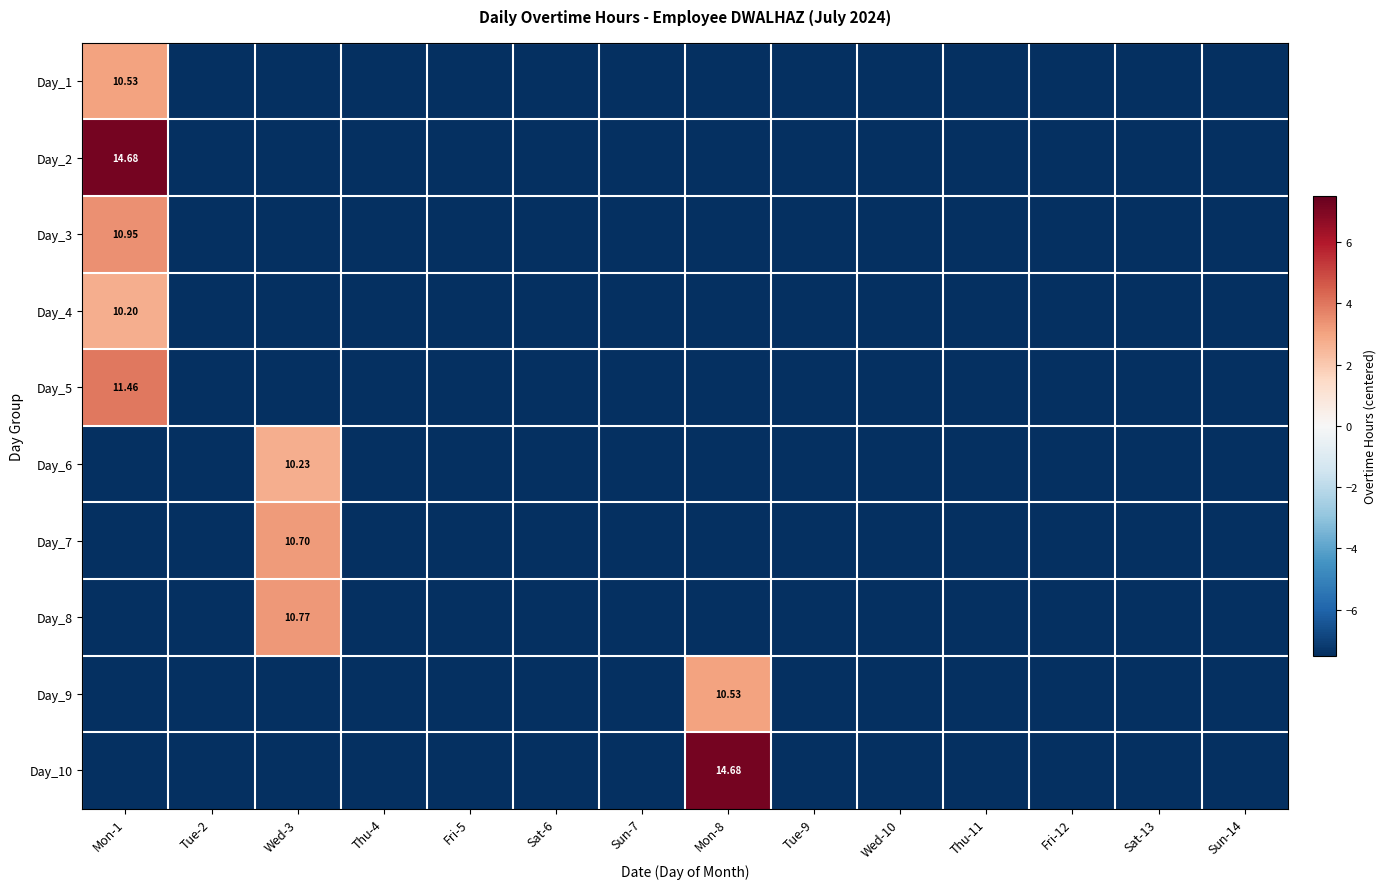

The Day_10 series shows -11.5 at Thu-4. True or false?

False